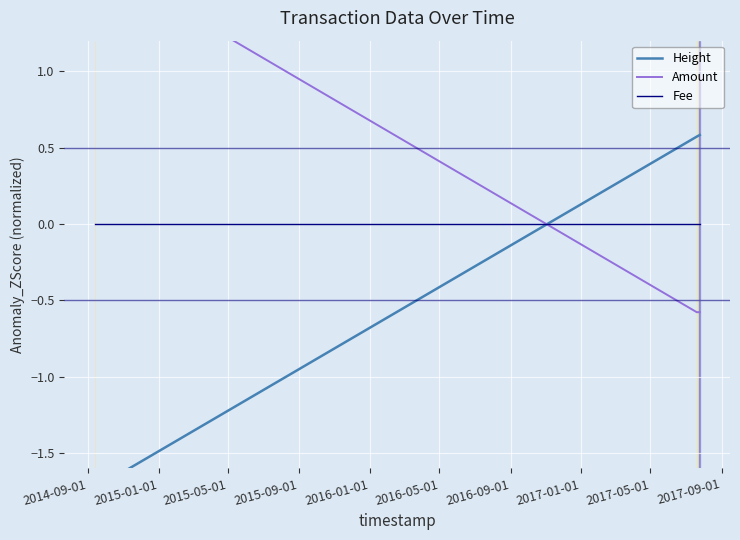

How many series are shown in this chart?

3